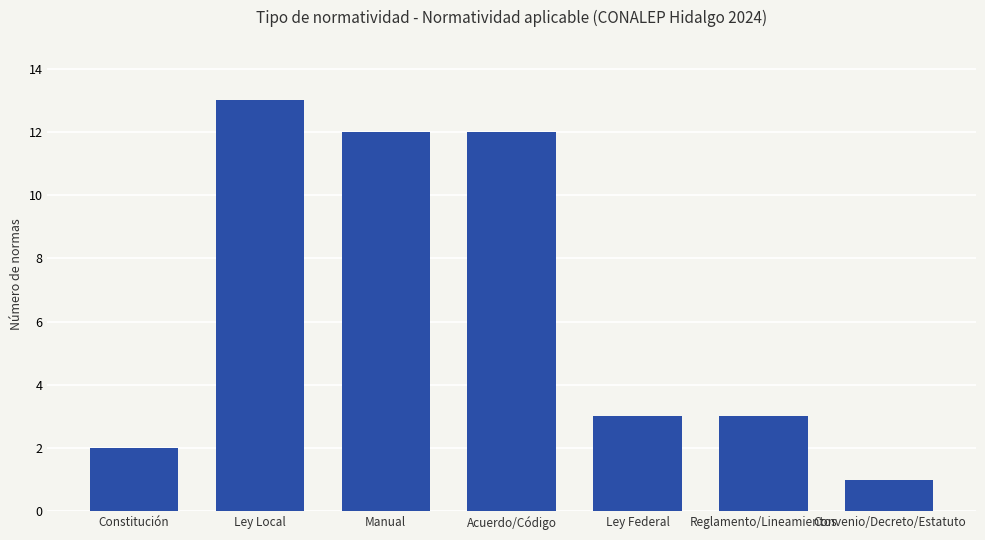

The value at Ley Local is 4. True or false?

False